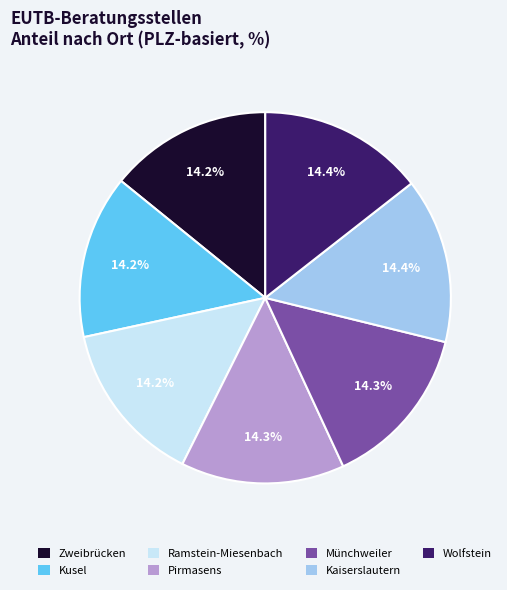

Approximately how many times larger is the value at Wolfstein compared to Ramstein-Miesenbach?

1.0